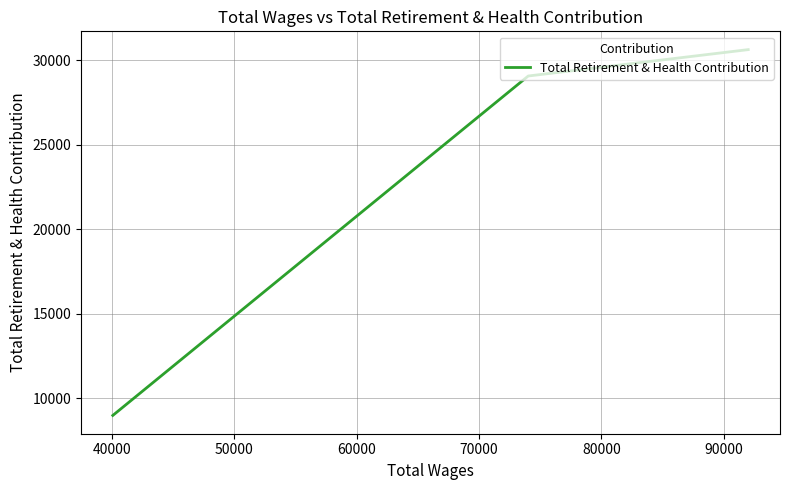

What is the difference between the maximum and minimum values?

21634